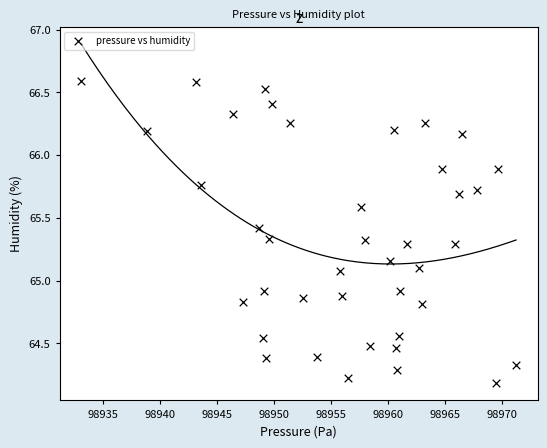

What is the range of Y values (max minus min)?

2.4